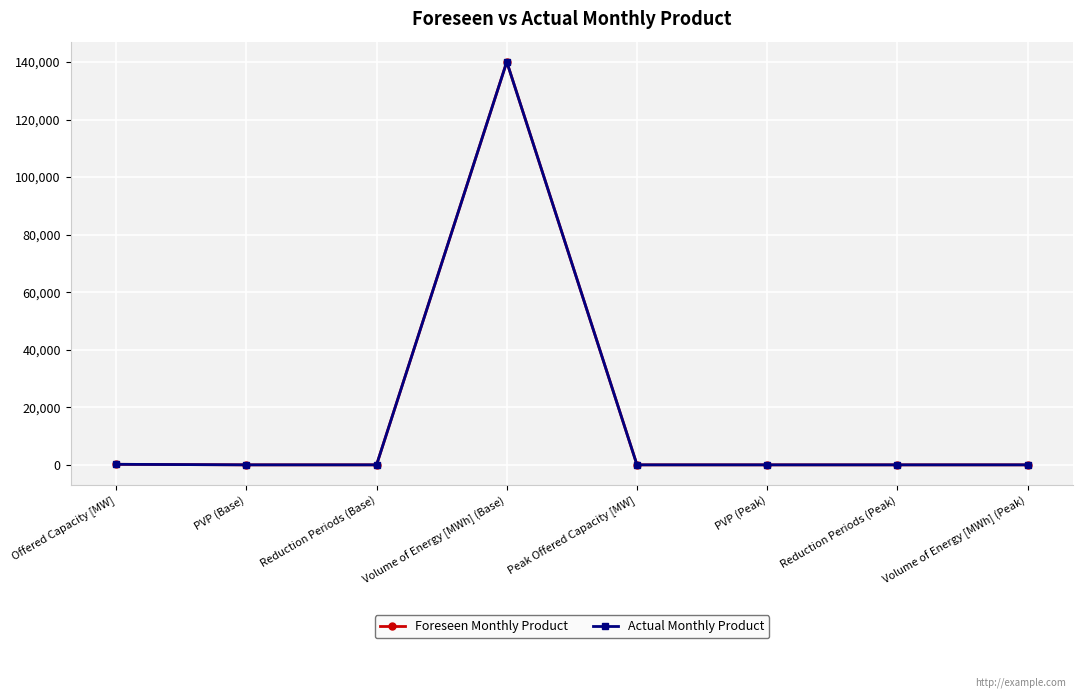

Is the value of Actual Monthly Product at Reduction Periods (Base) greater than the value of Foreseen Monthly Product at Peak Offered Capacity [MW]?

No